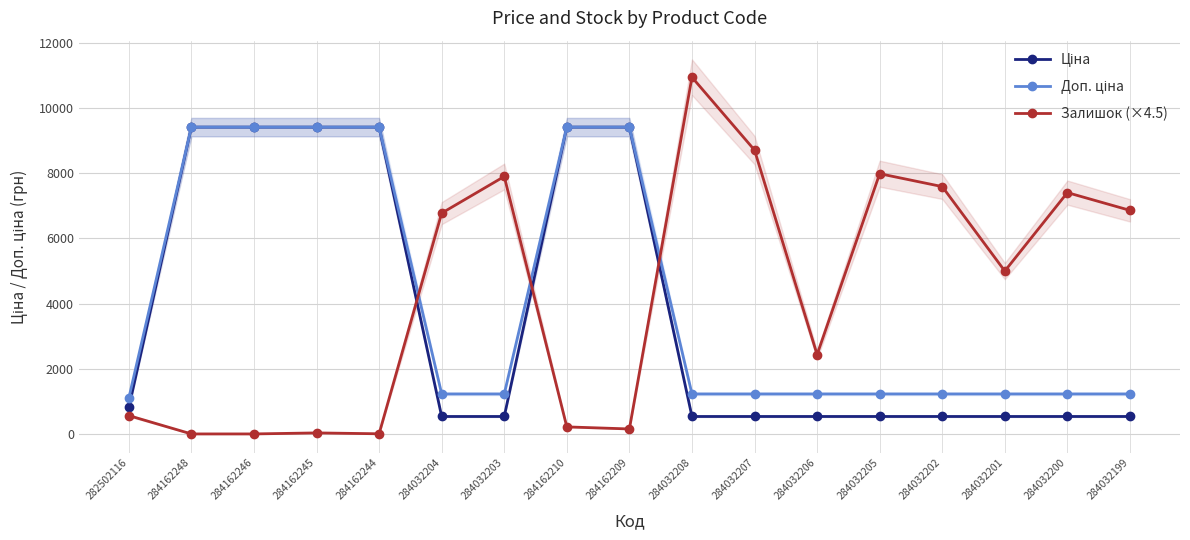

What is the lowest value of the Ціна series?

535.4